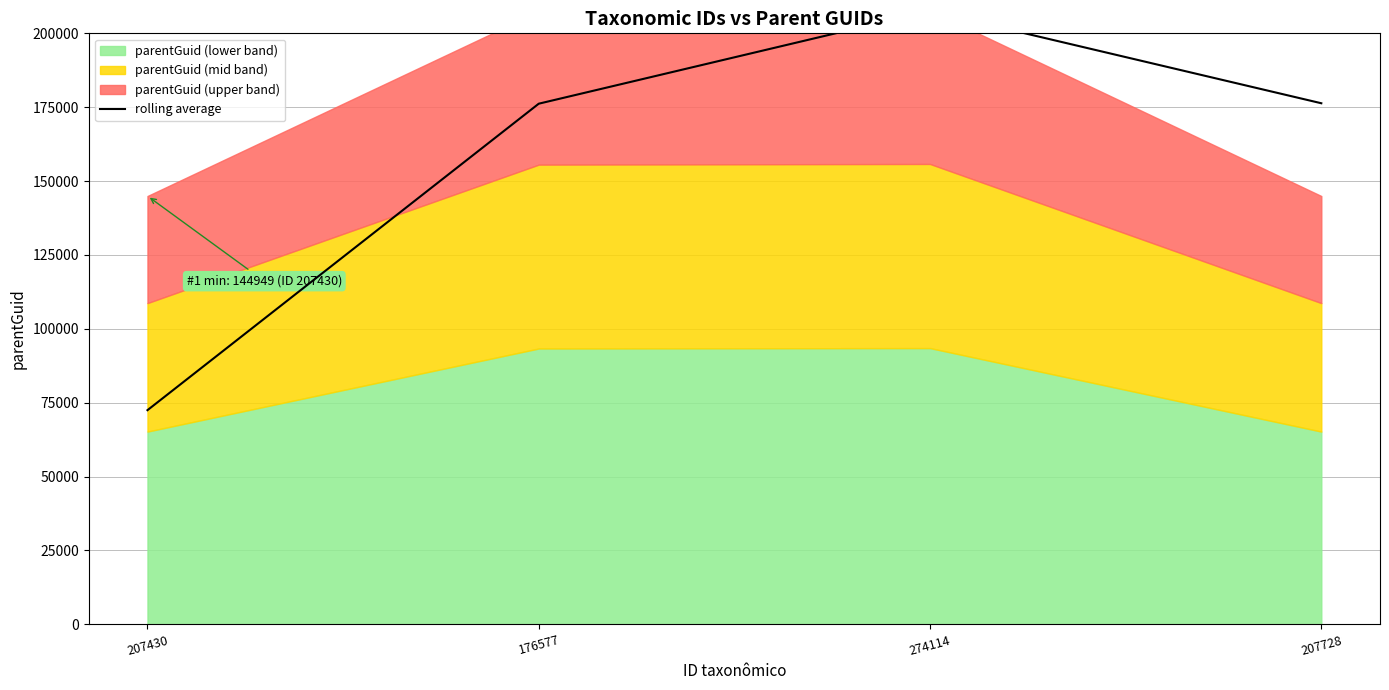

What is the approximate value at 176577?

176189.5